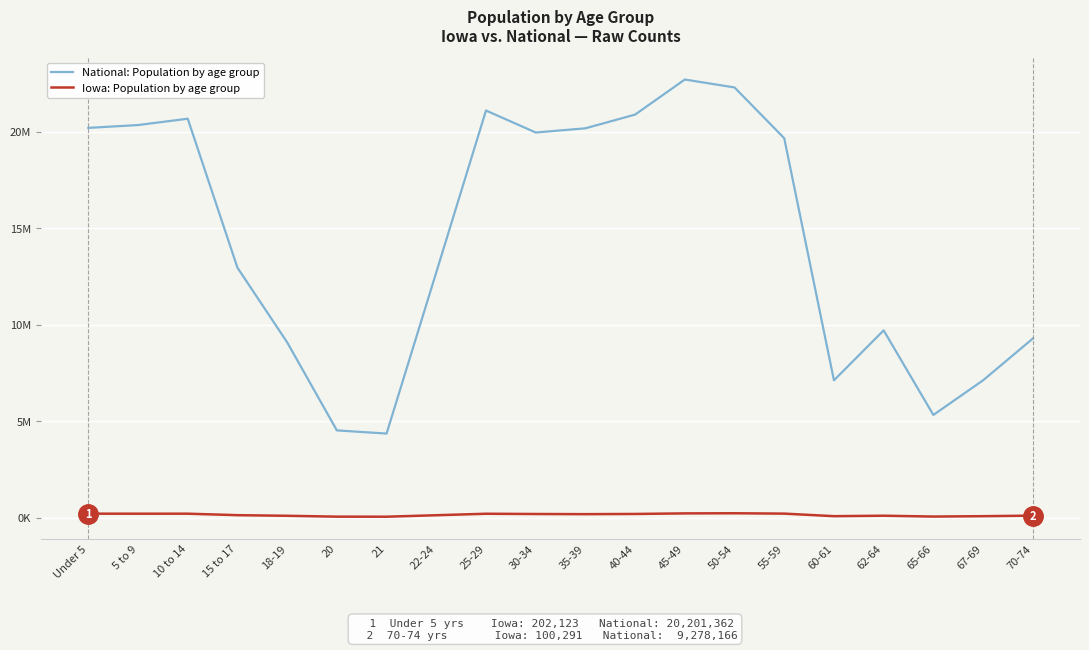

Where is the first local minimum for National: Population by age group?

21